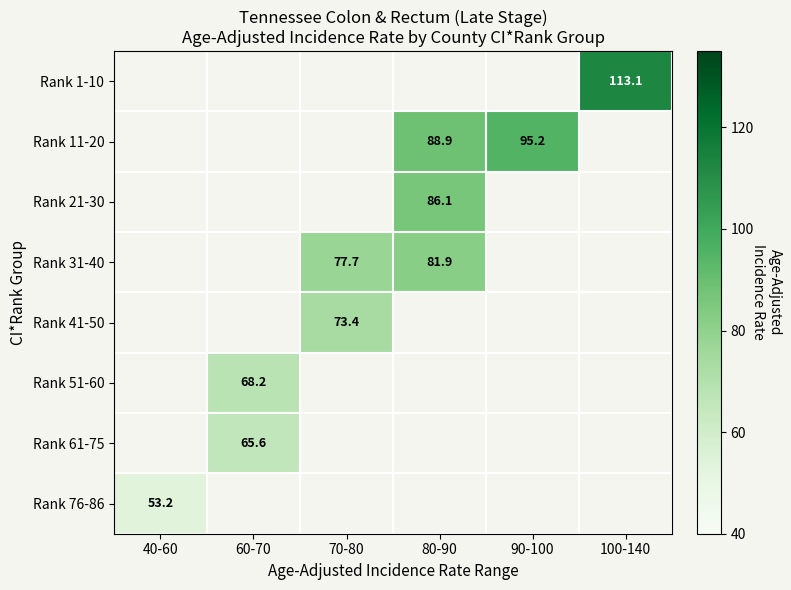

True or false: Rank 61-75 has a value of 85.4 at 60-70.

False